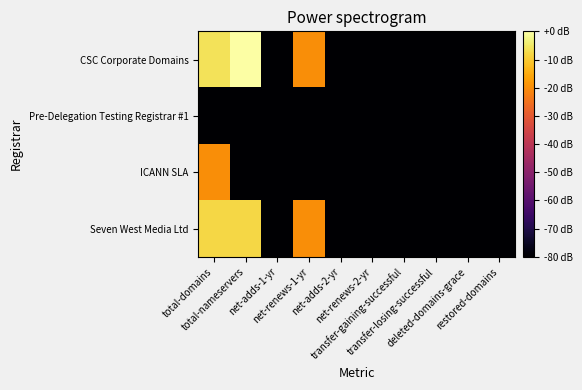

Reading left to right, transcribe all the data shown in this chart.

CSC Corporate Domains: total-domains=-6.0	total-nameservers=-0.0	net-adds-1-yr=-200.0	net-renews-1-yr=-20.0	net-adds-2-yr=-200.0	net-renews-2-yr=-200.0	transfer-gaining-successful=-200.0	transfer-losing-successful=-200.0	deleted-domains-grace=-200.0	restored-domains=-200.0
Pre-Delegation Testing Registrar #1: total-domains=-200.0	total-nameservers=-200.0	net-adds-1-yr=-200.0	net-renews-1-yr=-200.0	net-adds-2-yr=-200.0	net-renews-2-yr=-200.0	transfer-gaining-successful=-200.0	transfer-losing-successful=-200.0	deleted-domains-grace=-200.0	restored-domains=-200.0
ICANN SLA: total-domains=-20.0	total-nameservers=-200.0	net-adds-1-yr=-200.0	net-renews-1-yr=-200.0	net-adds-2-yr=-200.0	net-renews-2-yr=-200.0	transfer-gaining-successful=-200.0	transfer-losing-successful=-200.0	deleted-domains-grace=-200.0	restored-domains=-200.0
Seven West Media Ltd: total-domains=-8.0	total-nameservers=-8.0	net-adds-1-yr=-200.0	net-renews-1-yr=-20.0	net-adds-2-yr=-200.0	net-renews-2-yr=-200.0	transfer-gaining-successful=-200.0	transfer-losing-successful=-200.0	deleted-domains-grace=-200.0	restored-domains=-200.0